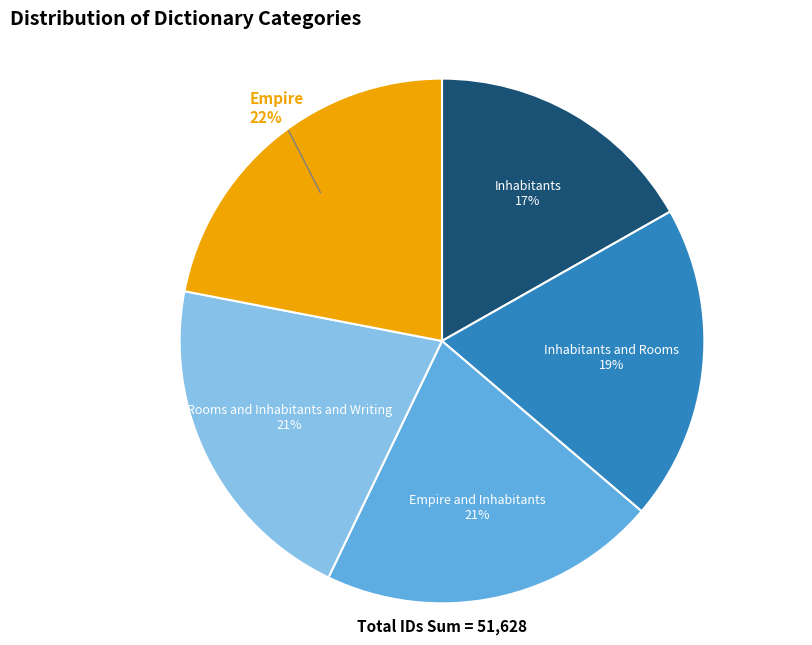

Is it true that Empire and Inhabitants is 31% of the pie?

False